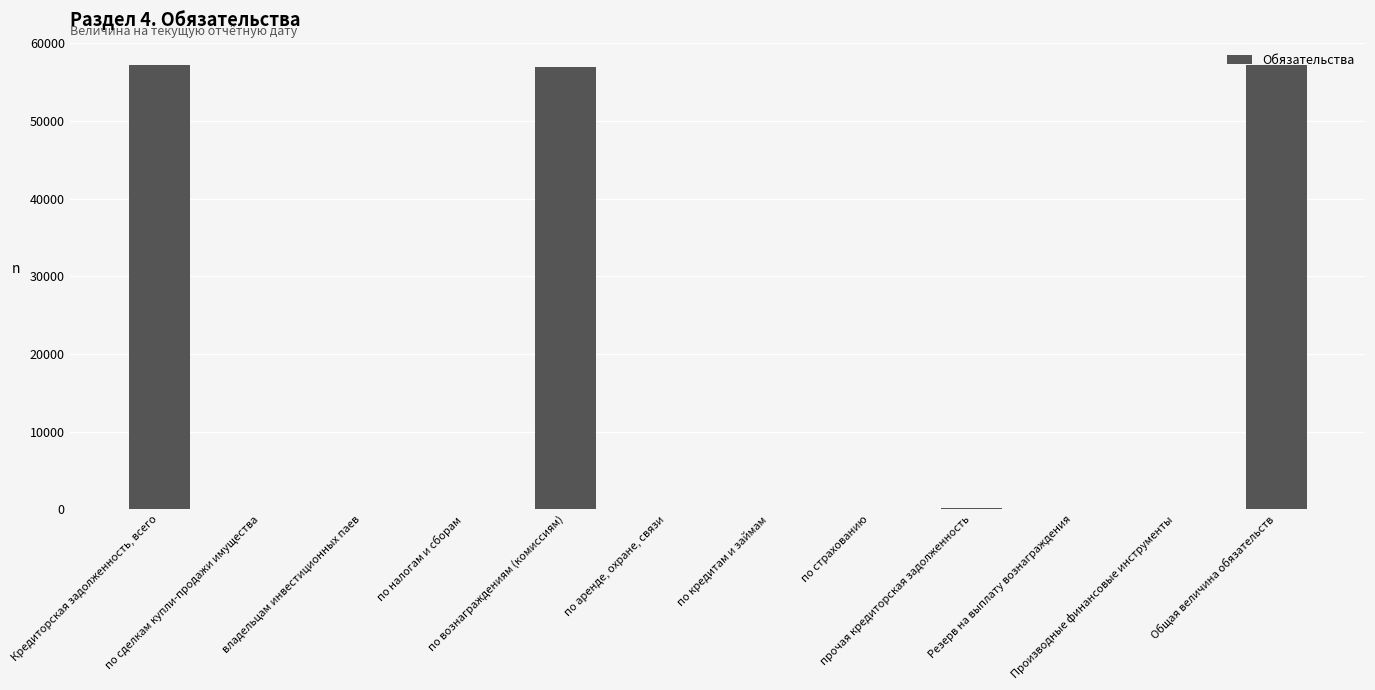

The chart shows a value of 0.0 at Резерв на выплату вознаграждения. True or false?

True